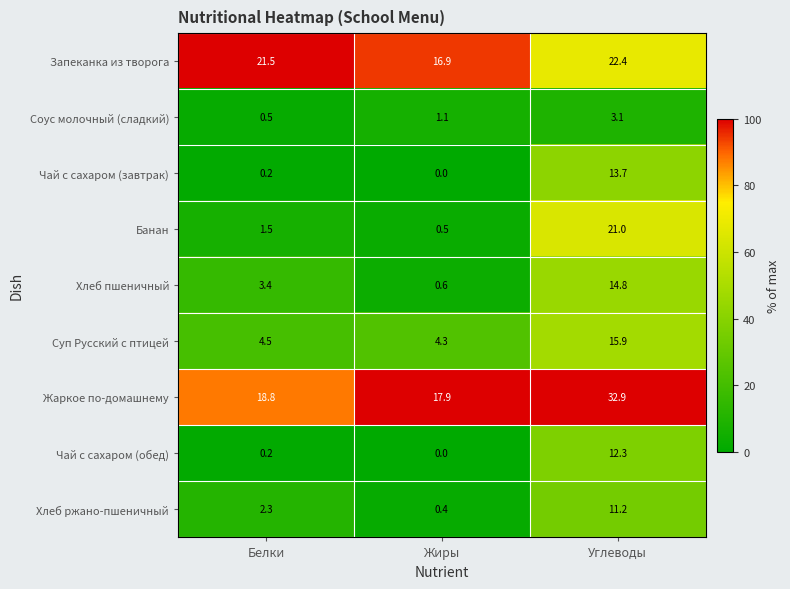

What is the greatest value displayed?

32.9